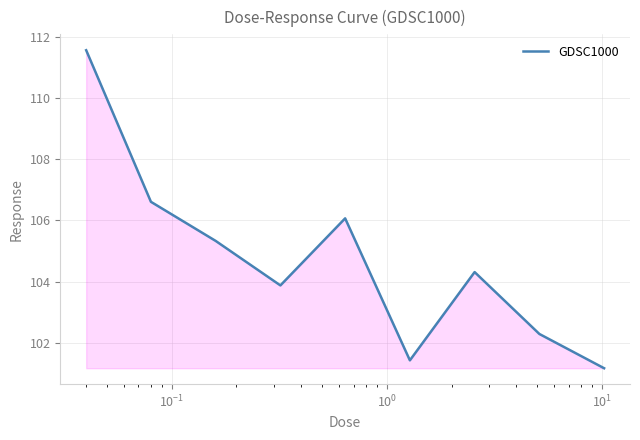

What is the minimum value shown in the chart?

101.2